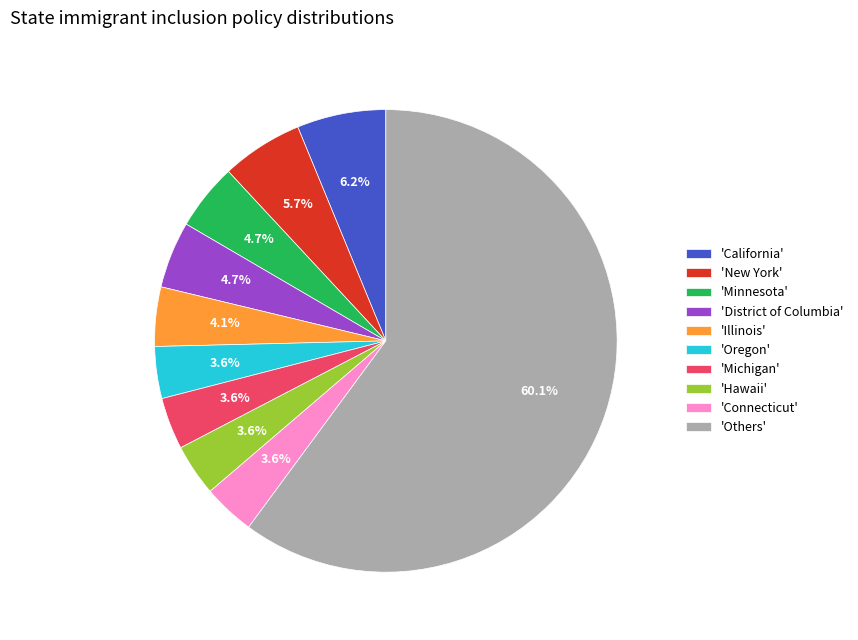

What portion of the pie excludes 'District of Columbia'?

95.3%